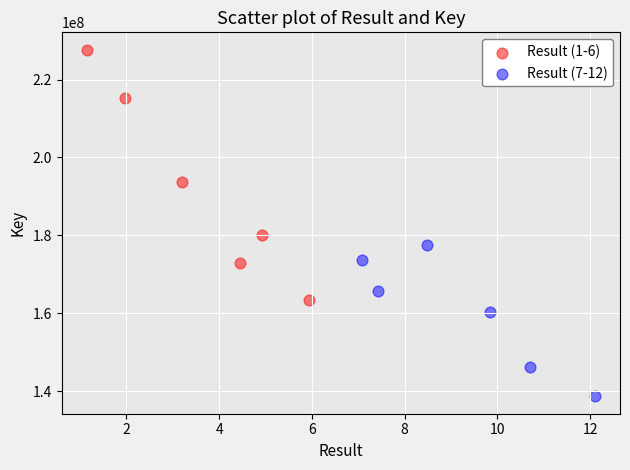

Which series contains the lowest Y value?

Result (7-12)